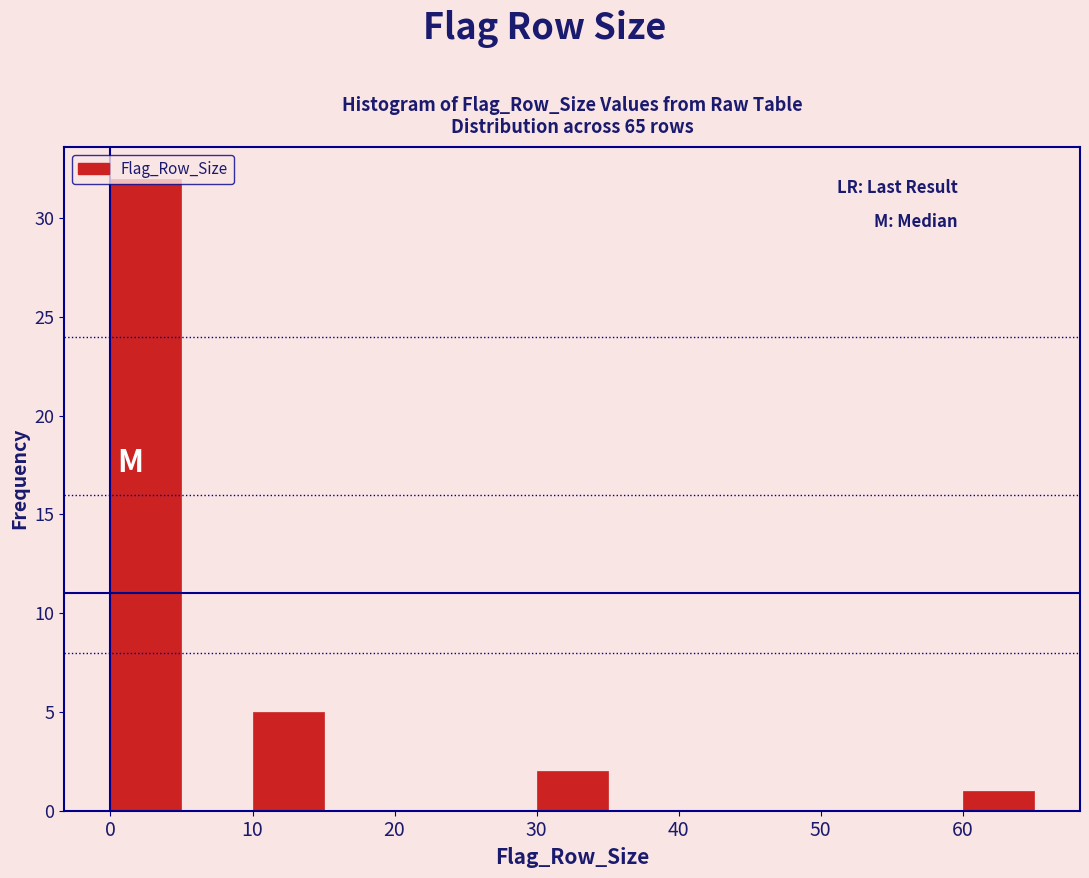

Which range on the x-axis has the tallest bar?

0 to 5